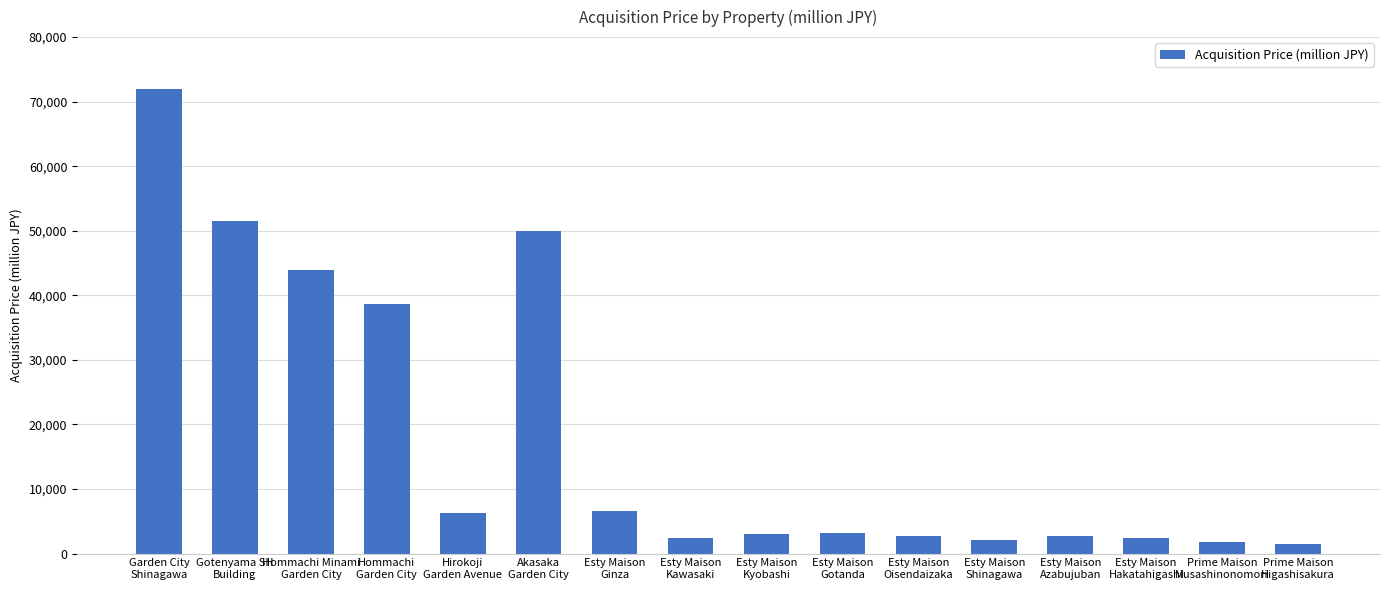

Are the bars horizontal?

No